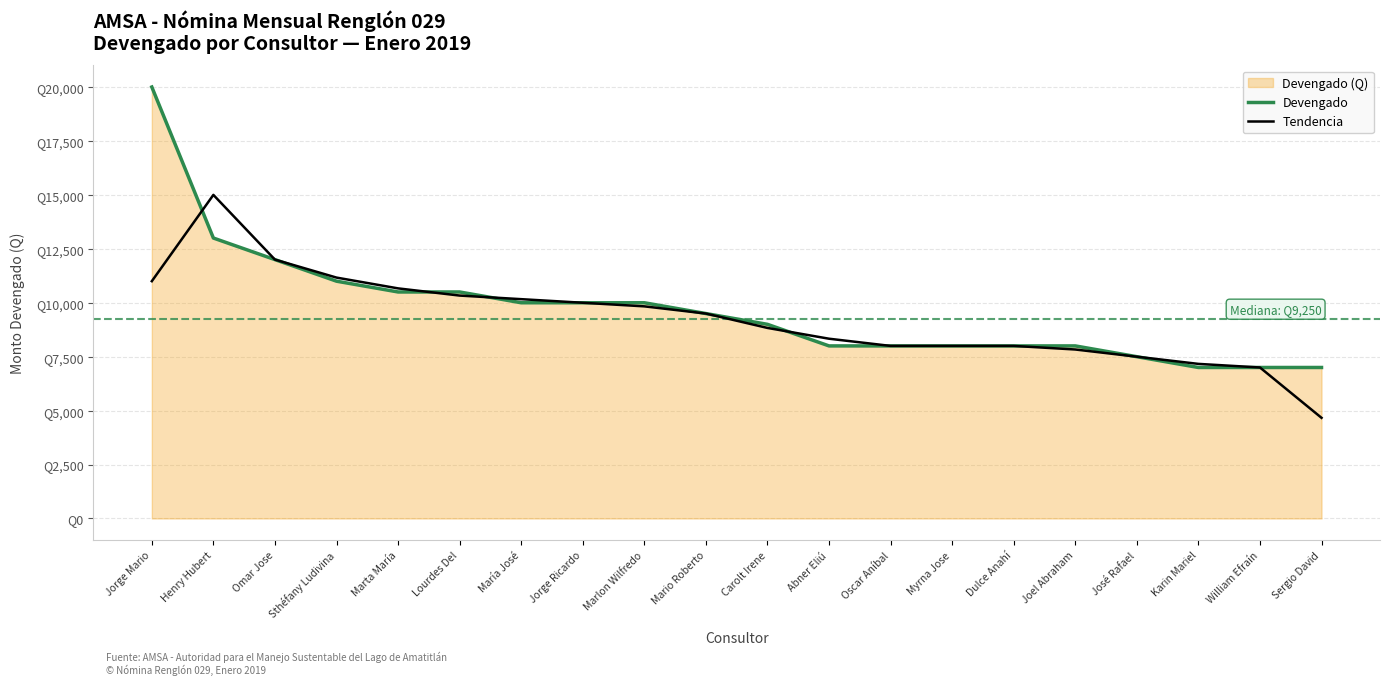

What is the sum of the Tendencia values at Joel Abraham and Oscar Aníbal?

15833.3